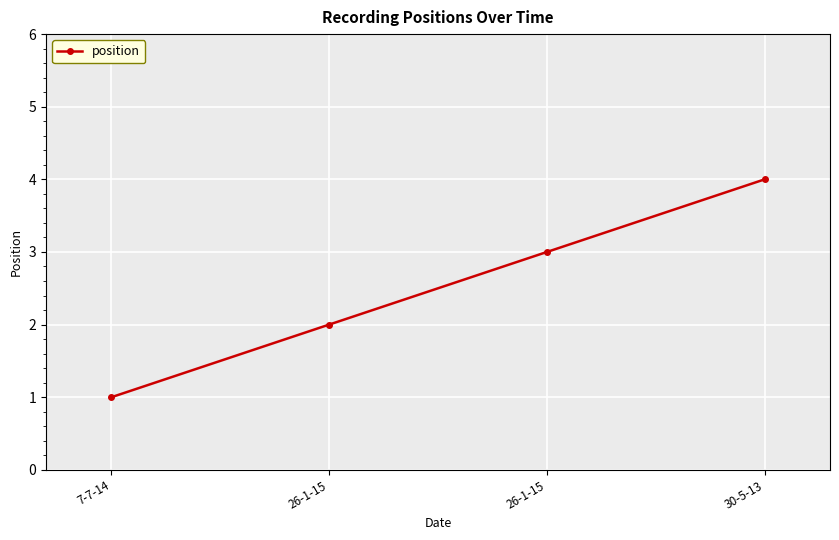

Count the number of data series in this chart.

1